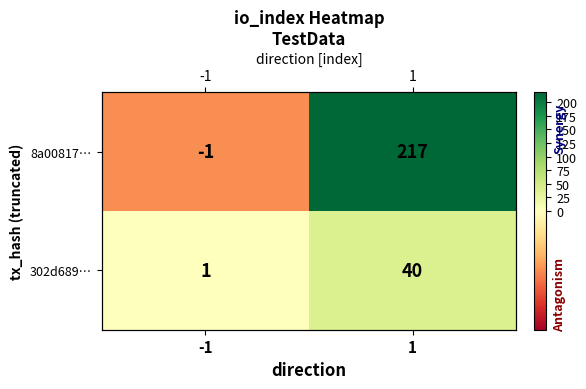

Is it true that 302d689… equals 2 at -1?

False